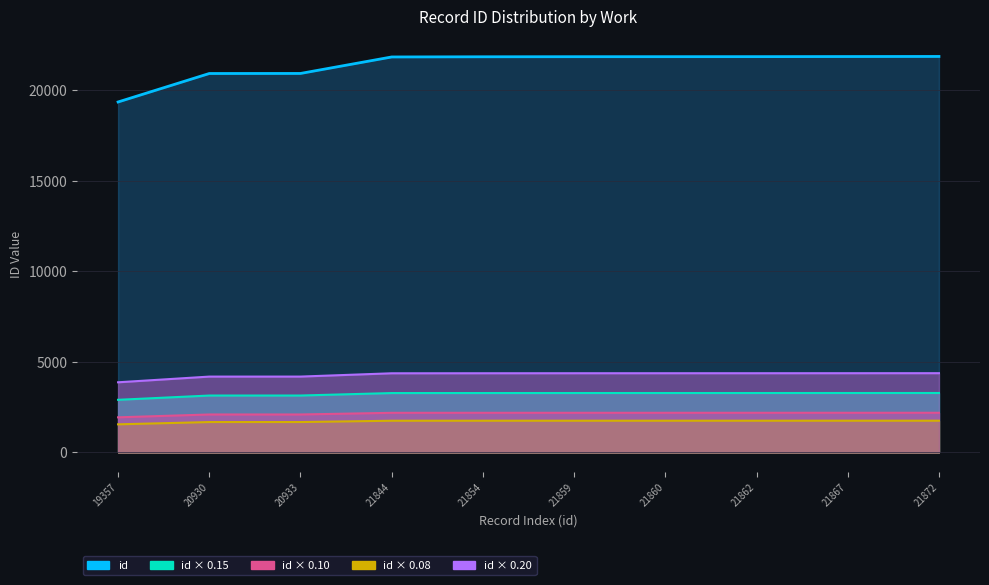

Between 21844 and 21859, which series saw the biggest shift?

id